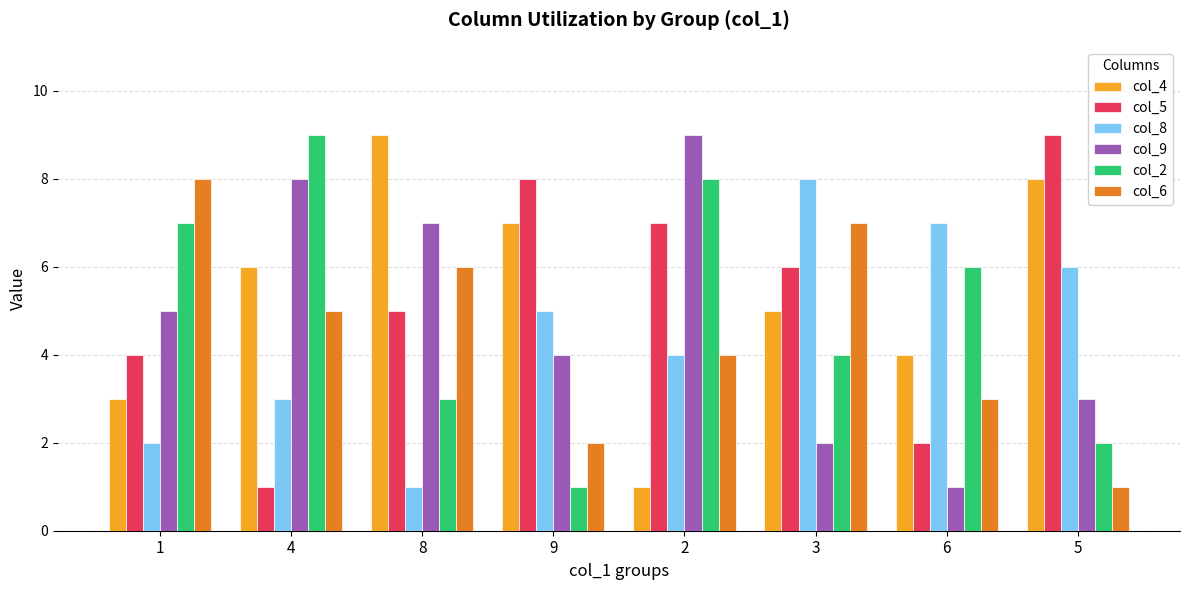

What is the approximate value of col_9 at 8?

7